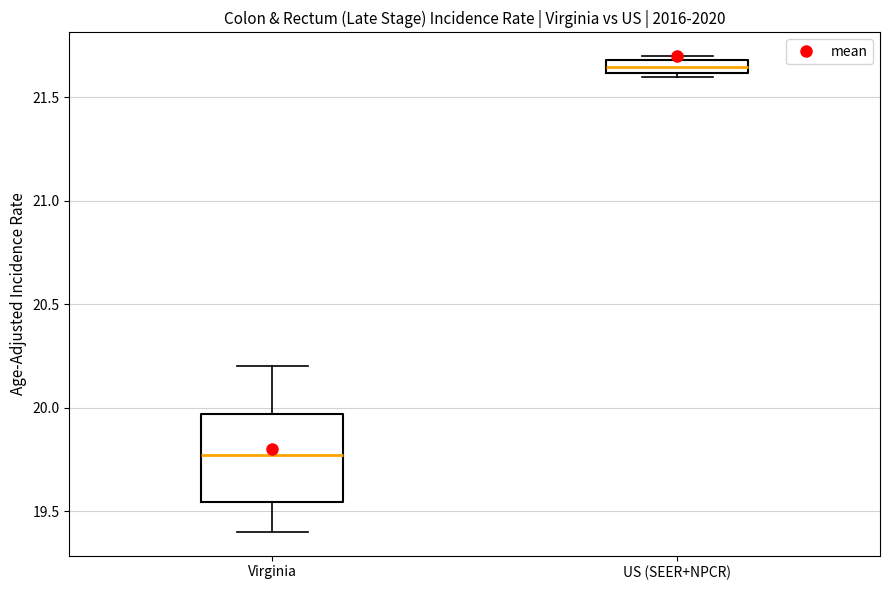

Comparing the boxes themselves (not the whiskers), which one is the tallest?

Virginia